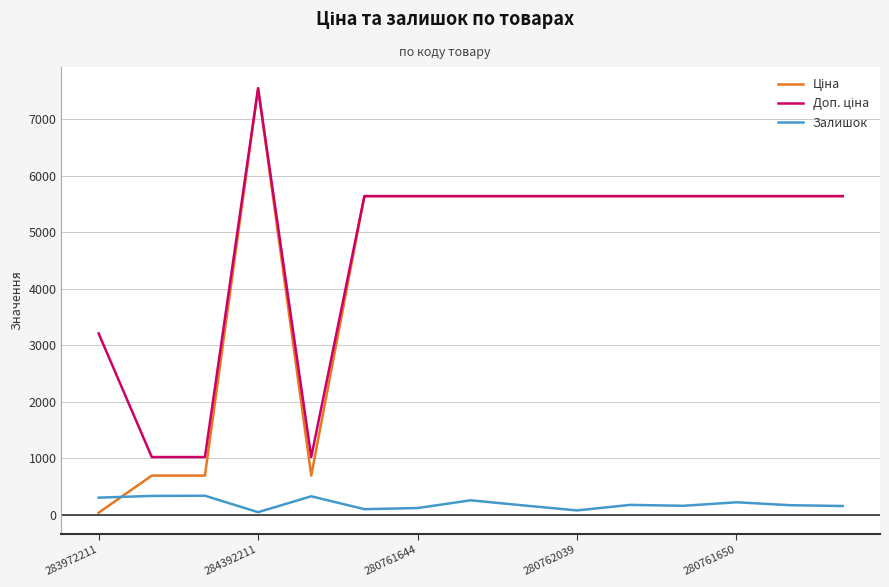

What is the maximum value for Залишок?

333.0